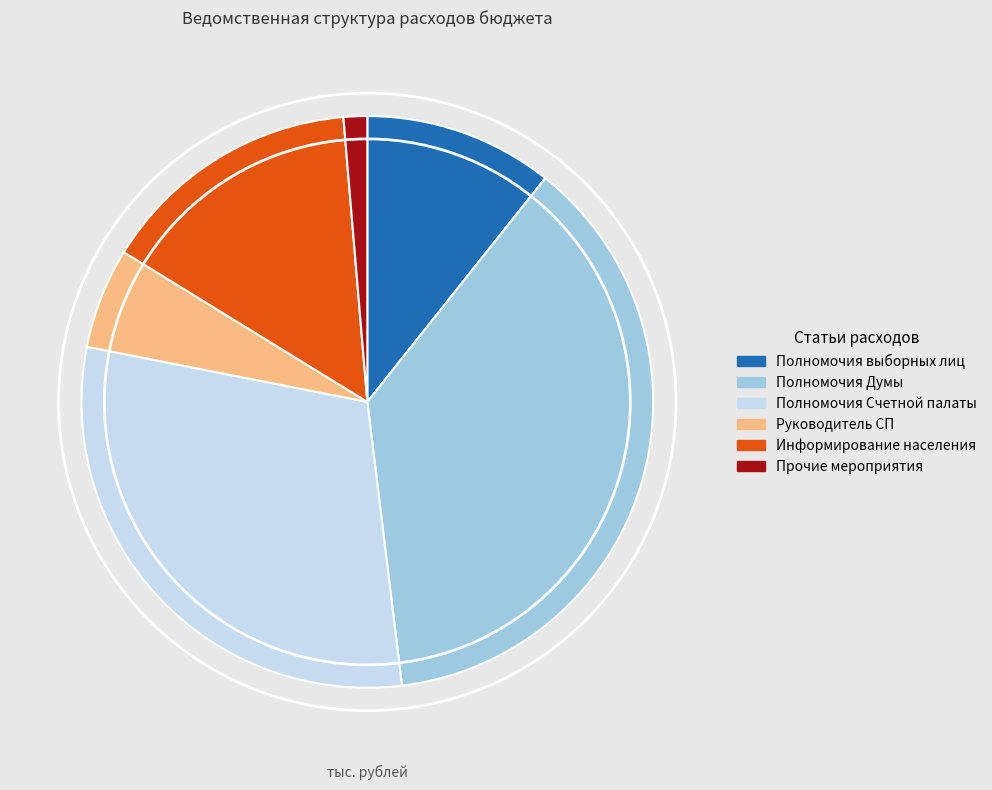

Is there a majority slice in this chart?

No